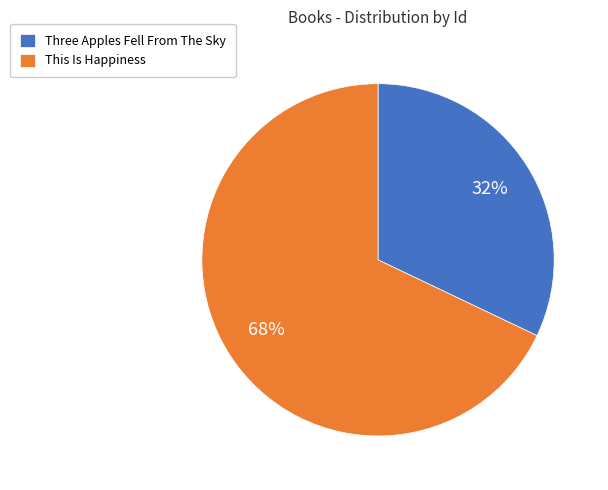

Which category has the smallest portion of the pie?

Three Apples Fell From The Sky